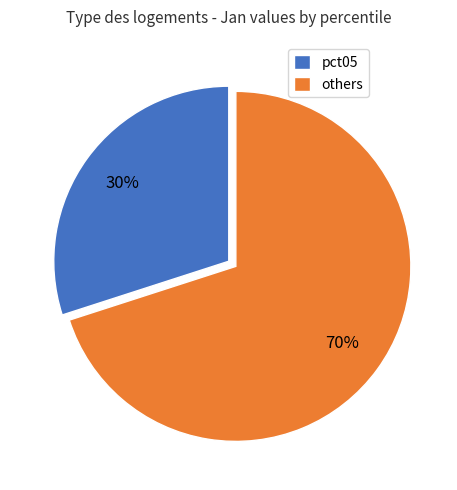

To the nearest percent, what is the difference between the largest and smallest slice percentages?

40%